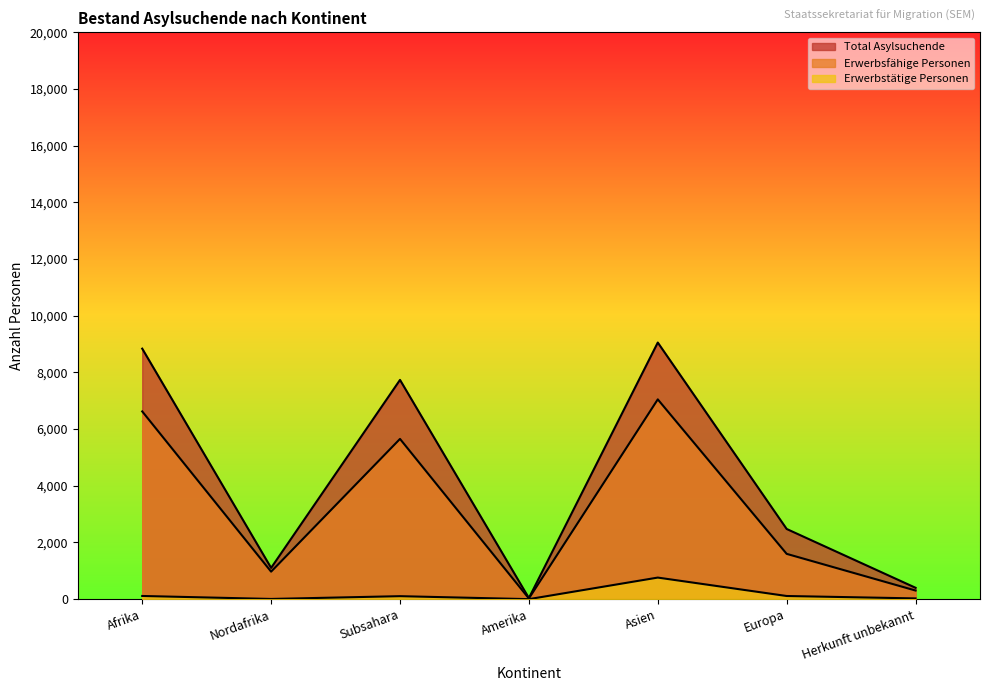

Where is the first local minimum for Erwerbsfähige Personen?

Nordafrika